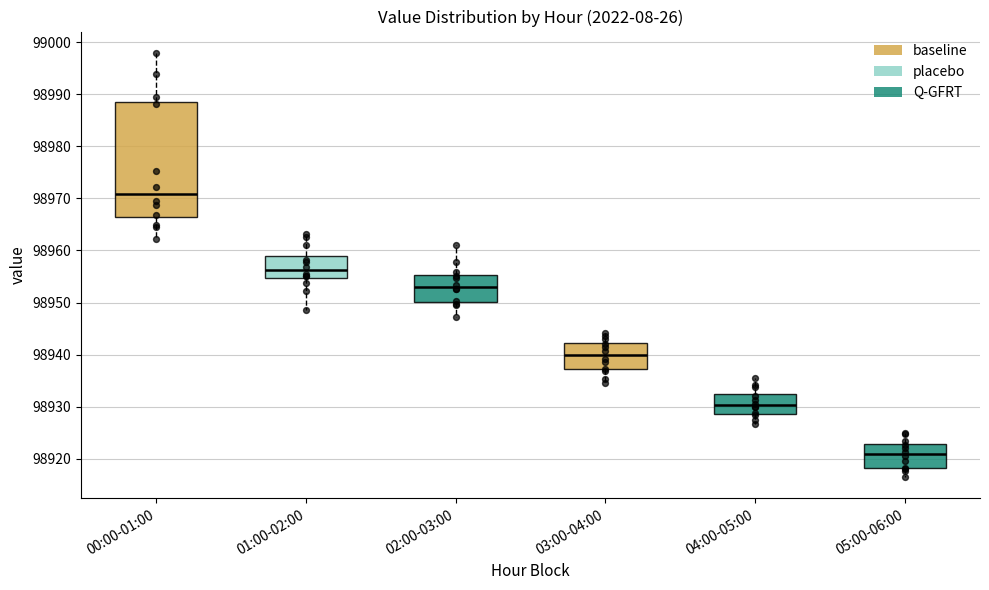

Which box is the tallest, from its lower edge to its upper edge?

00:00-01:00